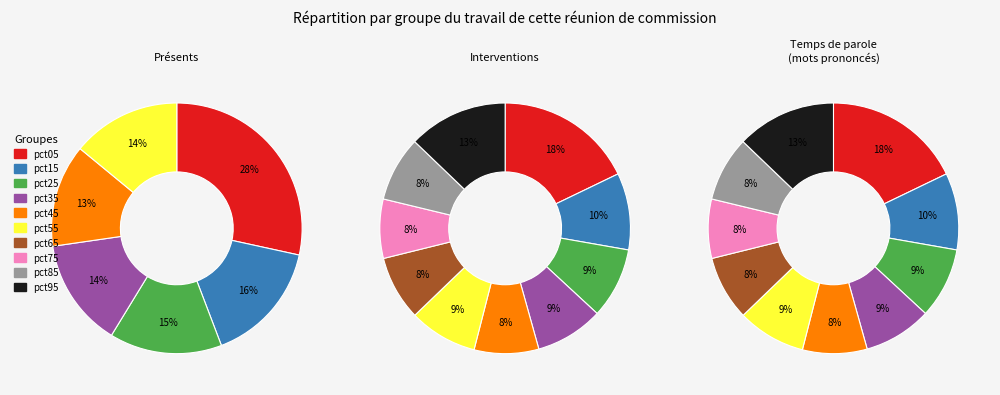

Which category has the smallest portion of the pie?

pct75